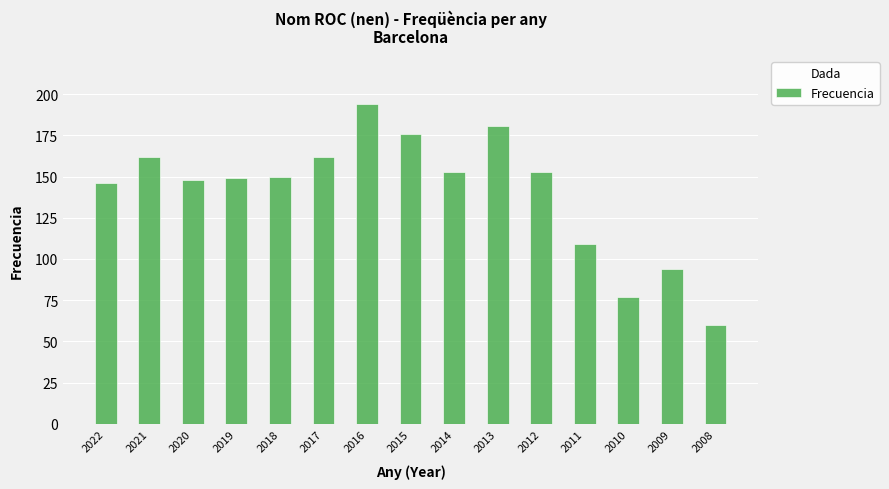

Between 2014 and 2015, which is larger?

2015